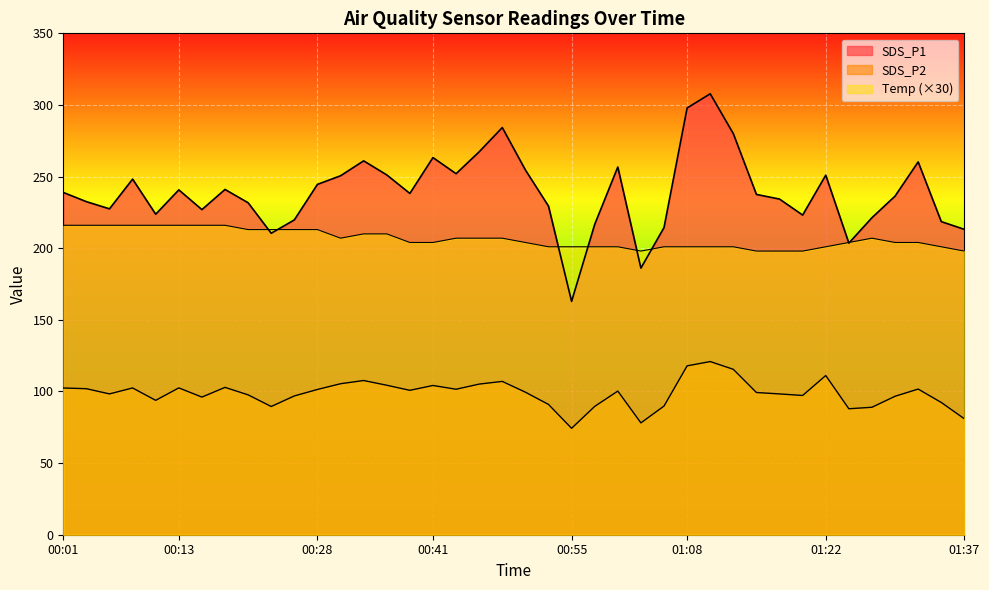

At which category does SDS_P1 reach its first local valley?

00:06